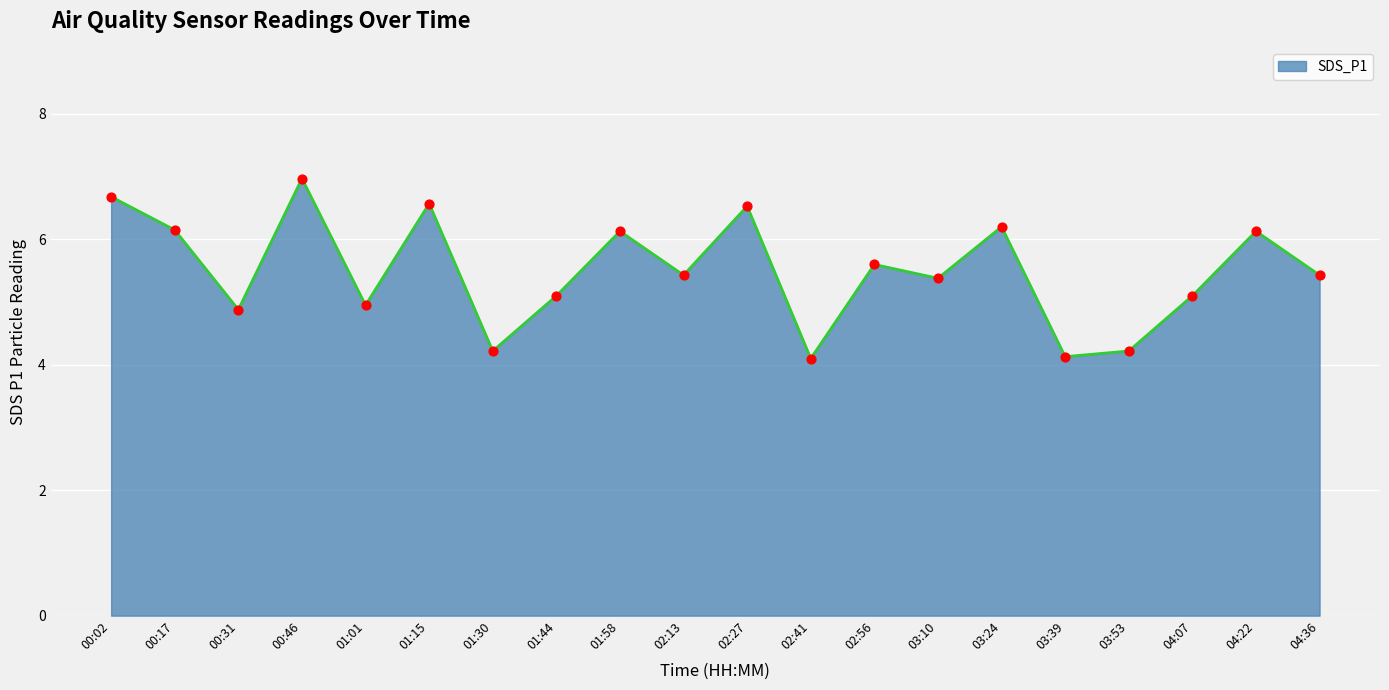

What is the change in value from 01:58 to 02:13?

-0.7